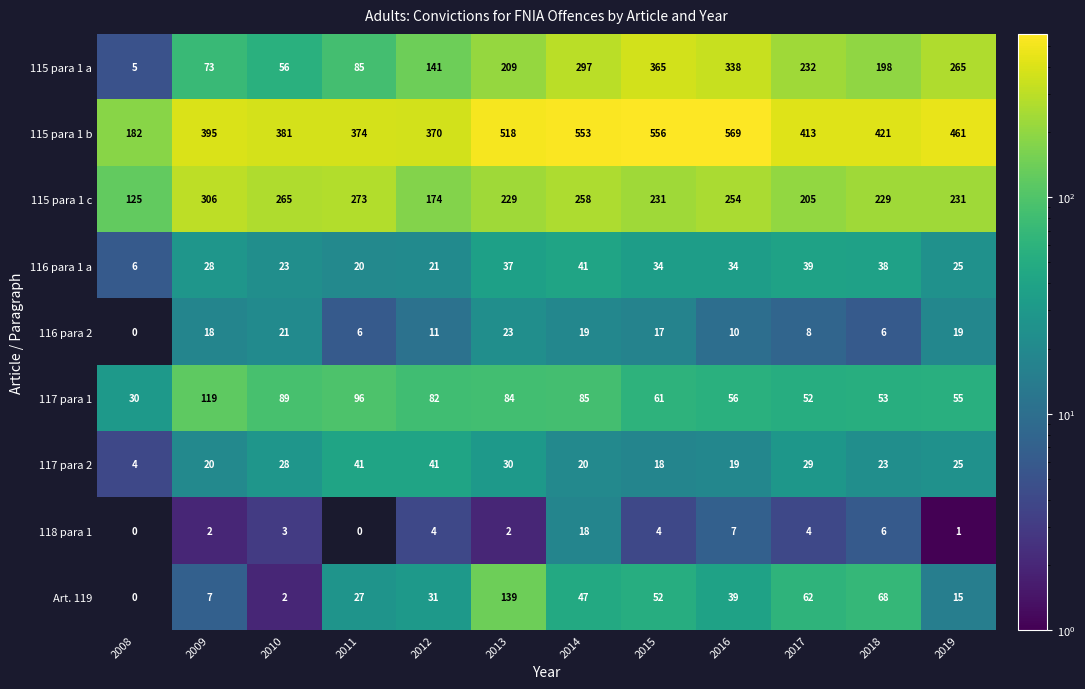

At how many categories does at least one series exceed 421?

5